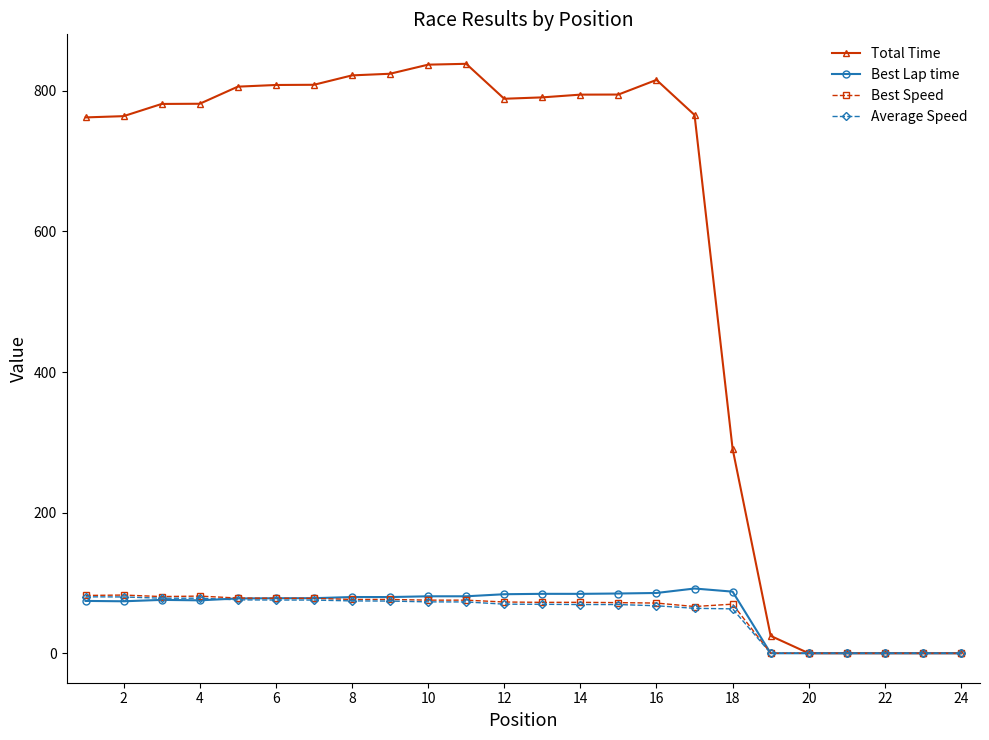

Which series has the largest range (max minus min)?

Total Time